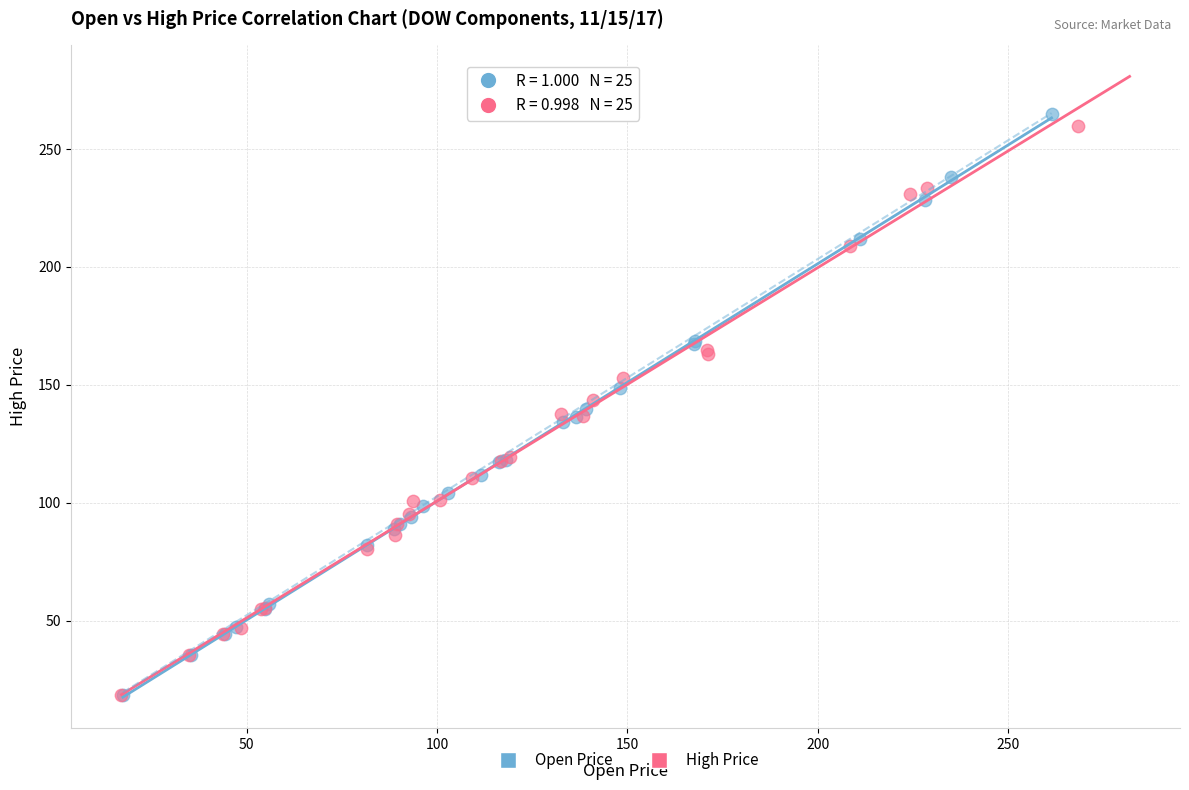

What are all the series names shown in the legend?

Open Price, High Price